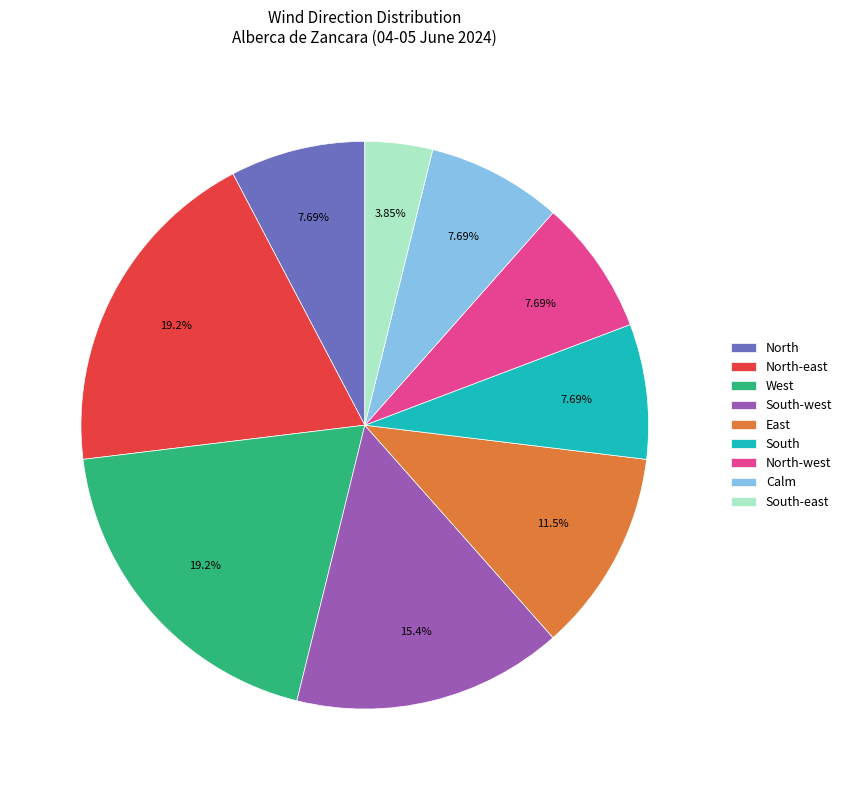

How many slices are in this pie chart?

9